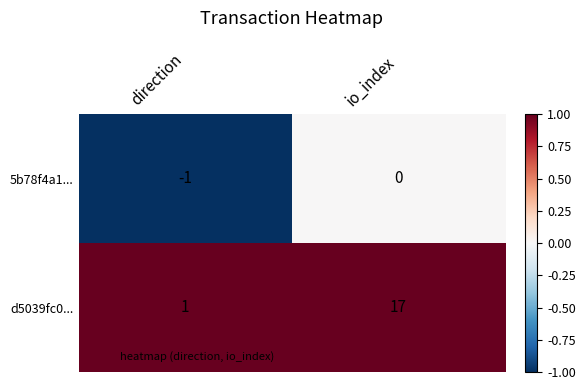

List the series in order of their overall mean, highest first.

d5039fc0..., 5b78f4a1...